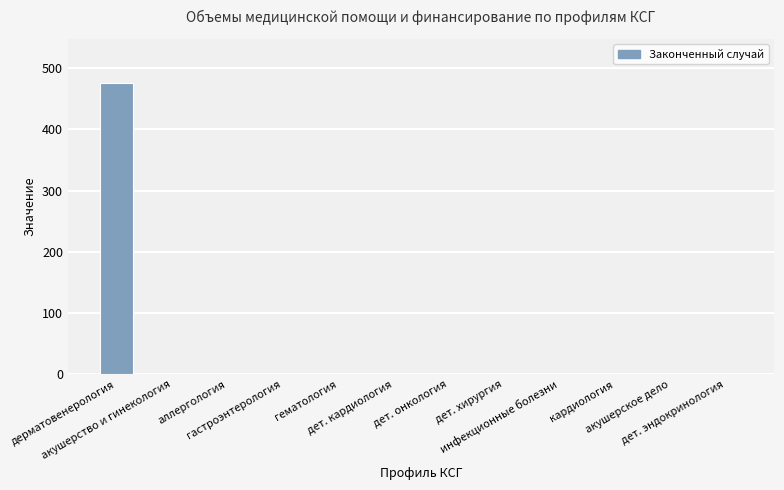

What is the sum of all values?

476